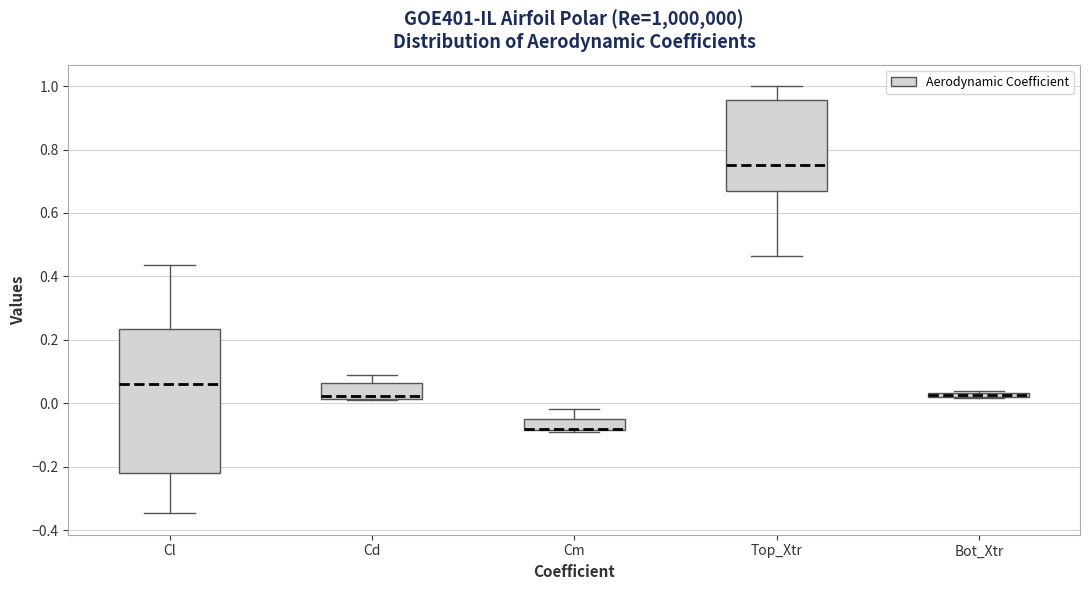

Which box is the tallest, from its lower edge to its upper edge?

Cl